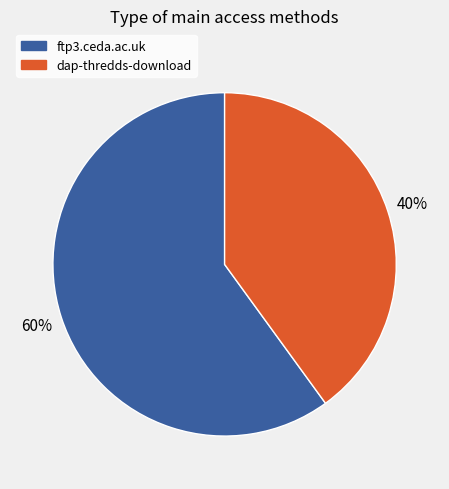

Which has a higher value, ftp3.ceda.ac.uk or dap-thredds-download?

ftp3.ceda.ac.uk